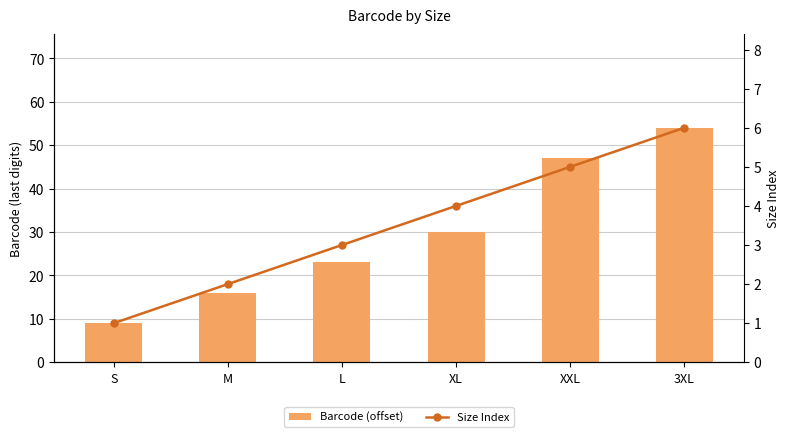

What is the difference between the maximum and minimum values in the Size Index series?

5